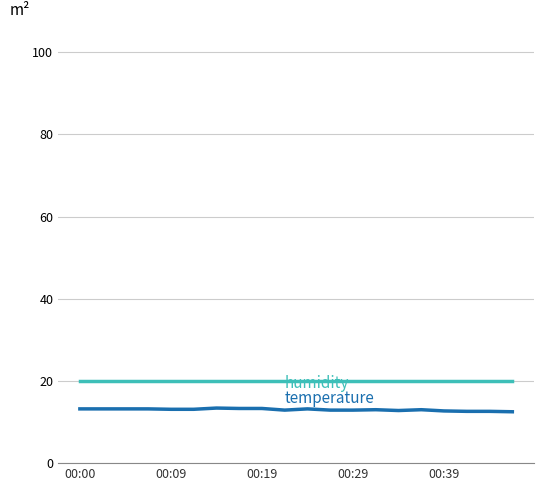

What is the maximum value shown in the chart?

20.0